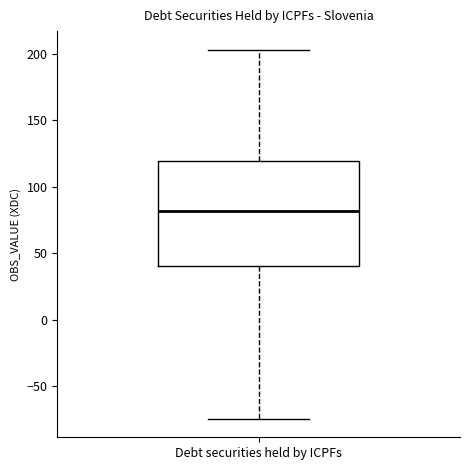

Transcribe this box plot: give where the median line is, the range the box spans, and where the two whiskers end, as read against the y-axis. The values are not printed on the chart, so give them approximately, as read against the axis.

median 80, box 40 to 120, whiskers -75 to 205